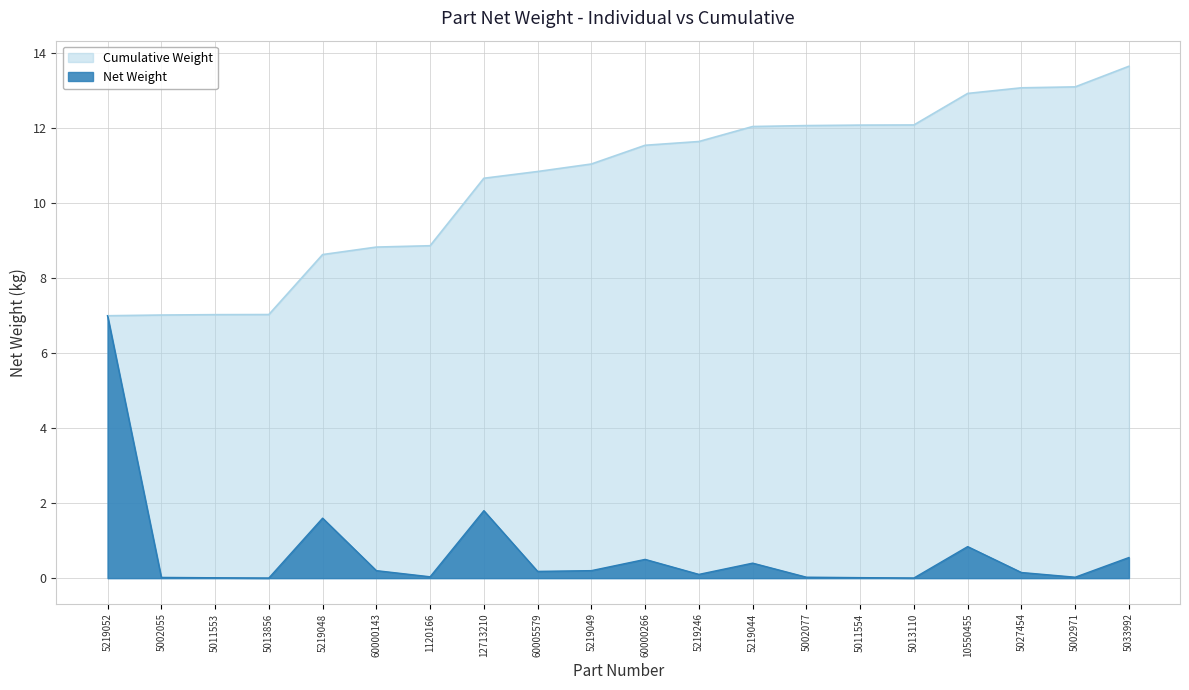

What is the difference between the highest and lowest values at 5013856?

7.0